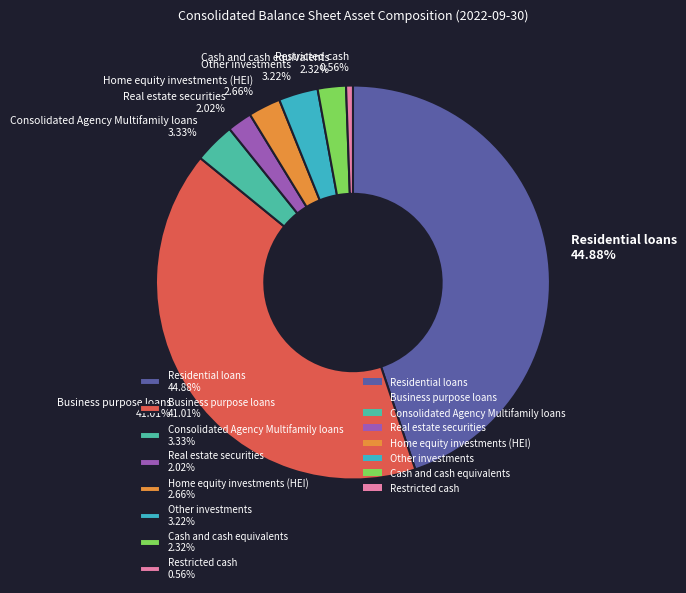

Do Consolidated Agency Multifamily loans and Business purpose loans together represent more than half of the pie?

No